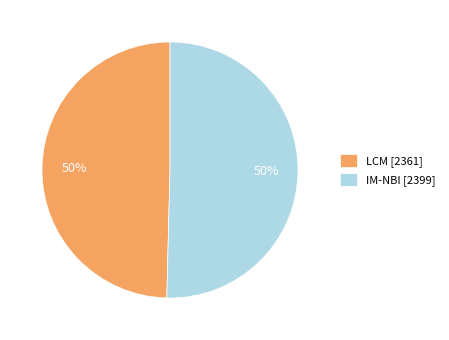

How many slices are in this pie chart?

2